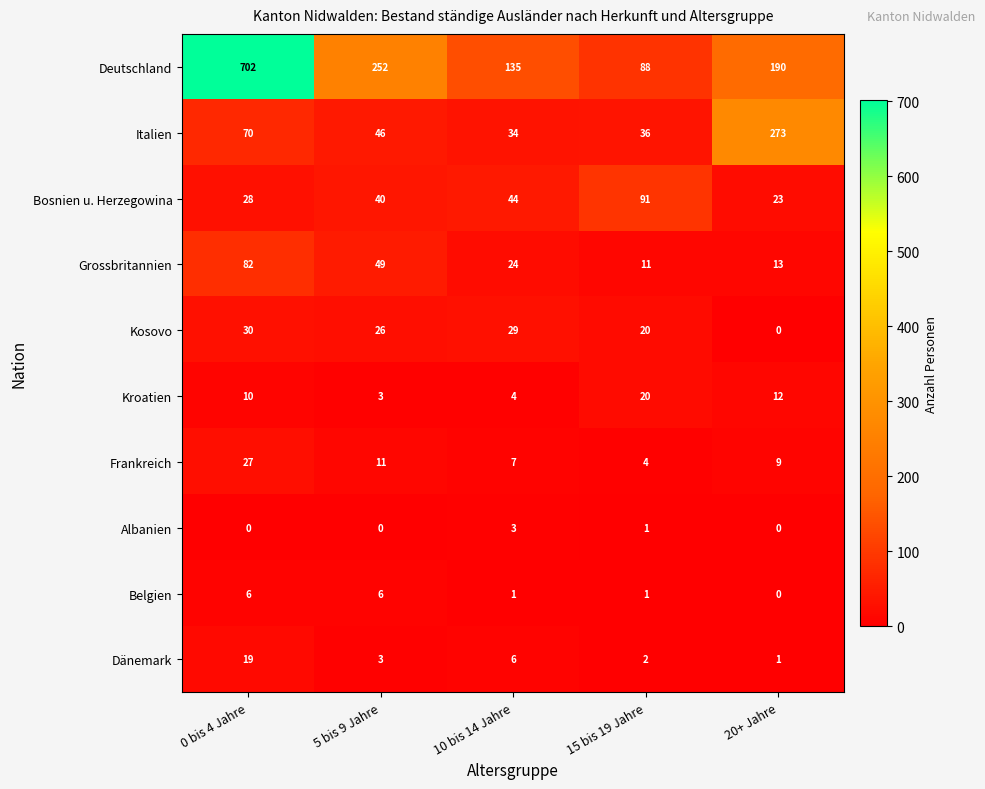

At how many categories does at least one series exceed 45?

5